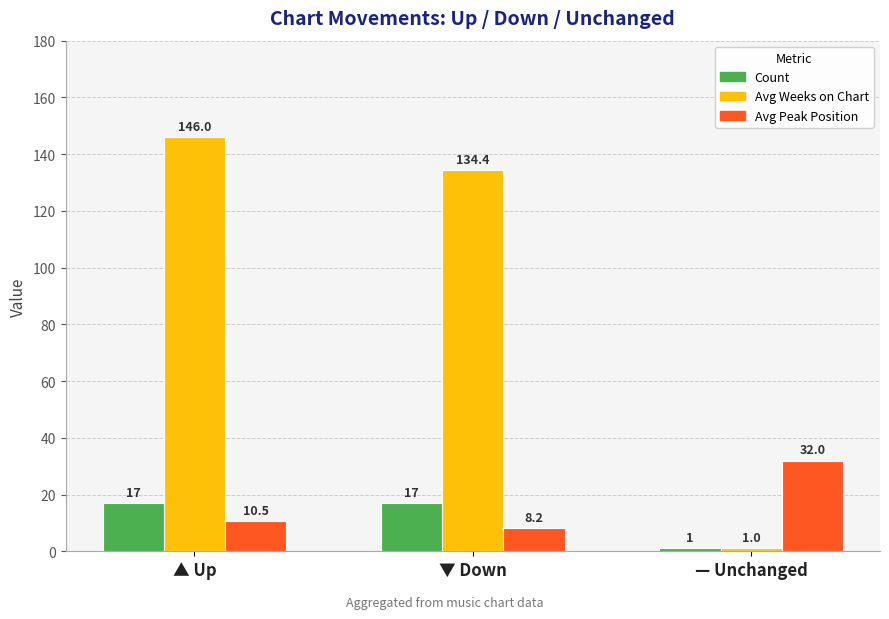

At which category does the chart reach its minimum across all series?

— Unchanged